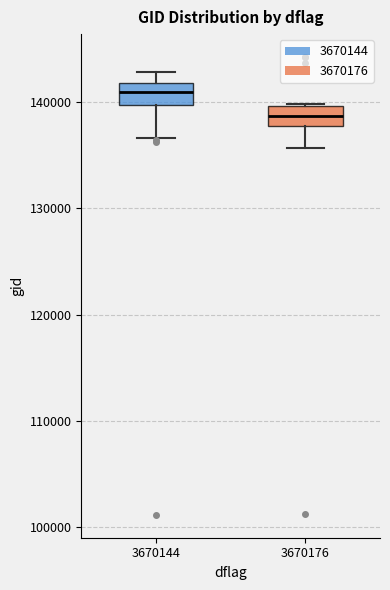

Reading left to right, read every box against the y-axis: the position of its median line, the range the box covers, and the ends of its whiskers. The values are not printed on the chart, so give them approximately, as read against the axis.

3670144: median 141000, box 140000 to 142000, whiskers 137000 to 143000
3670176: median 139000, box 138000 to 140000, whiskers 136000 to 140000